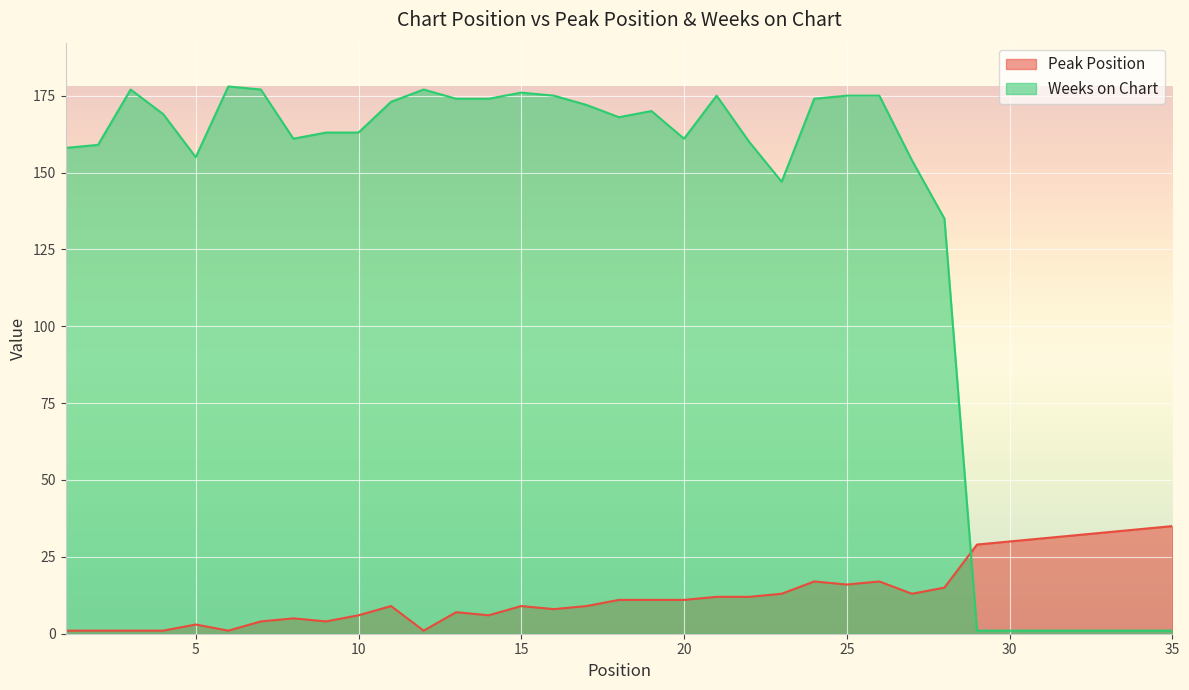

Which series has the widest spread of values?

Weeks on Chart